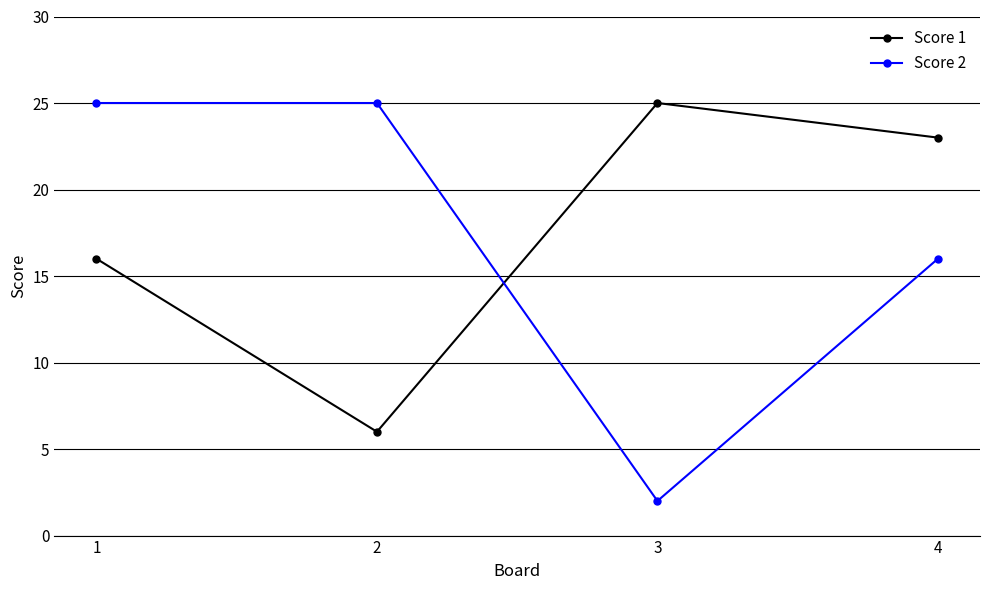

How many interior local valleys does the Score 2 series have?

1